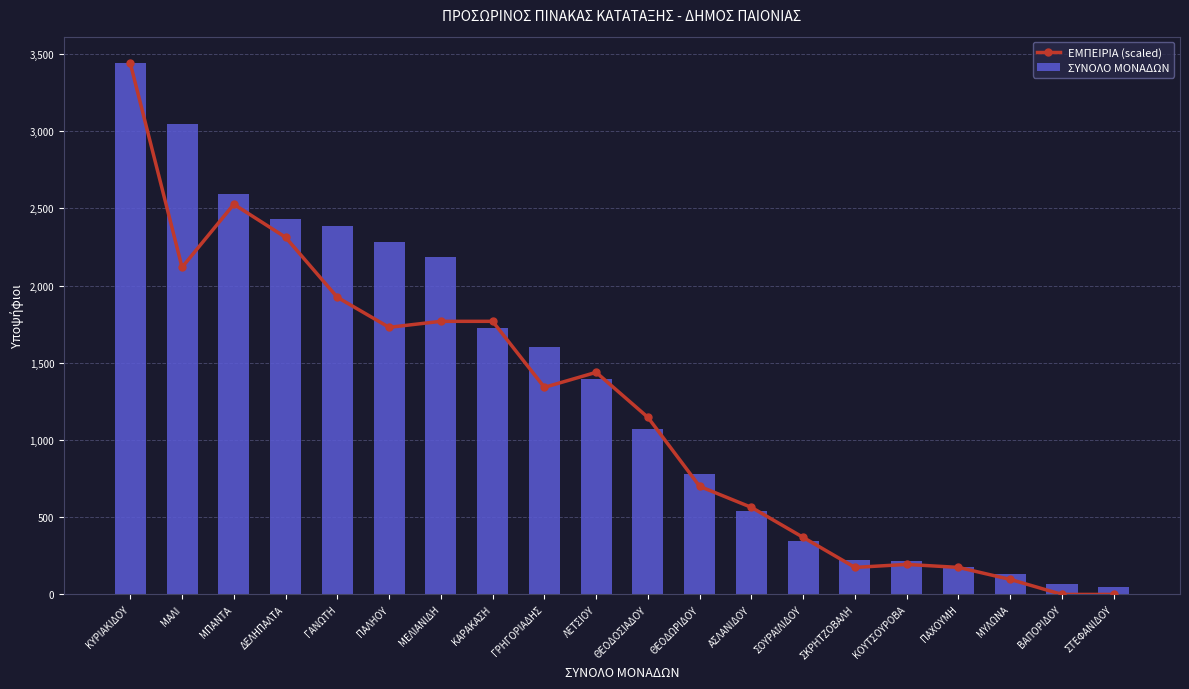

How many data points does each series have?

20